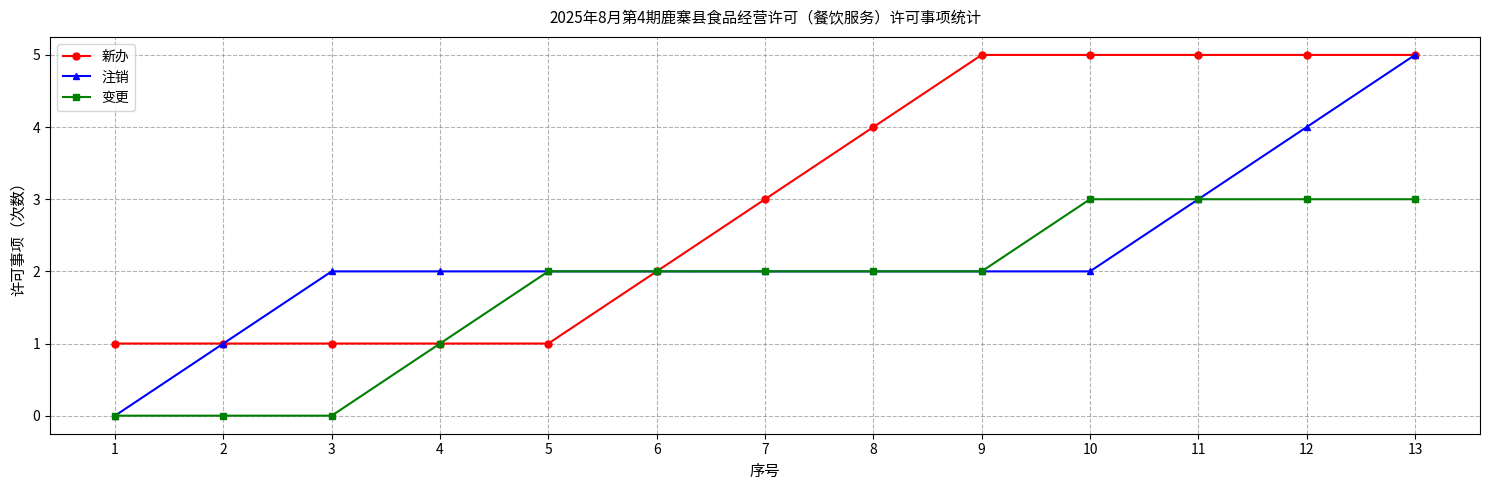

Does the chart display data point markers on the line(s)?

Yes